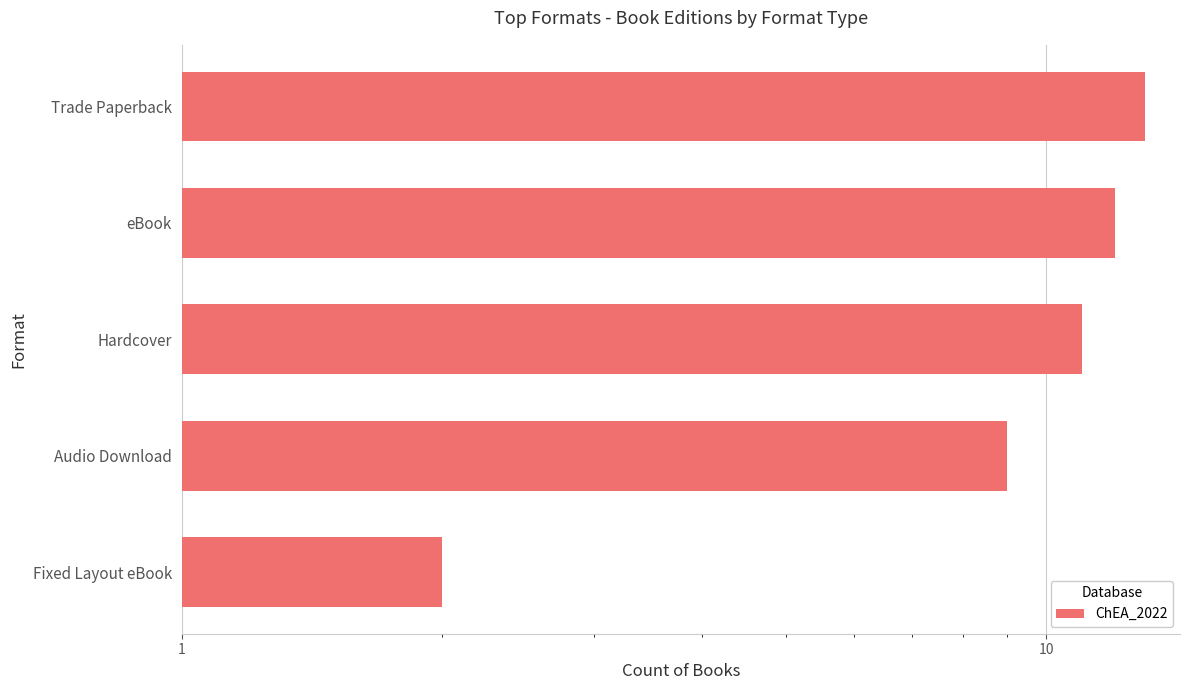

How many values are below 11?

2